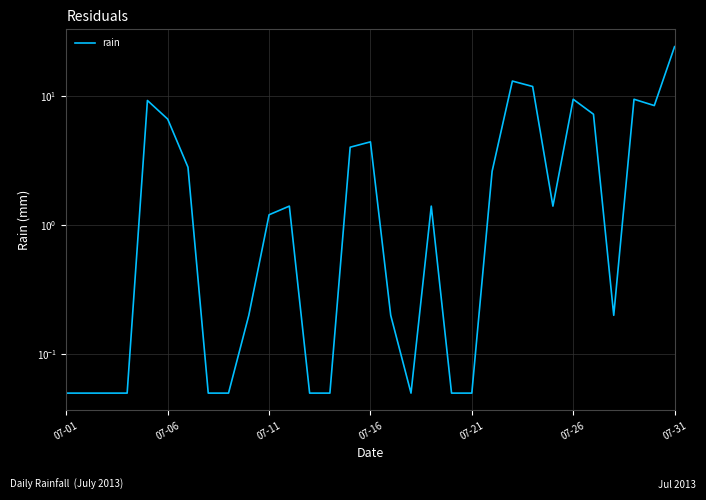

What is the approximate value at 07-31?

24.0